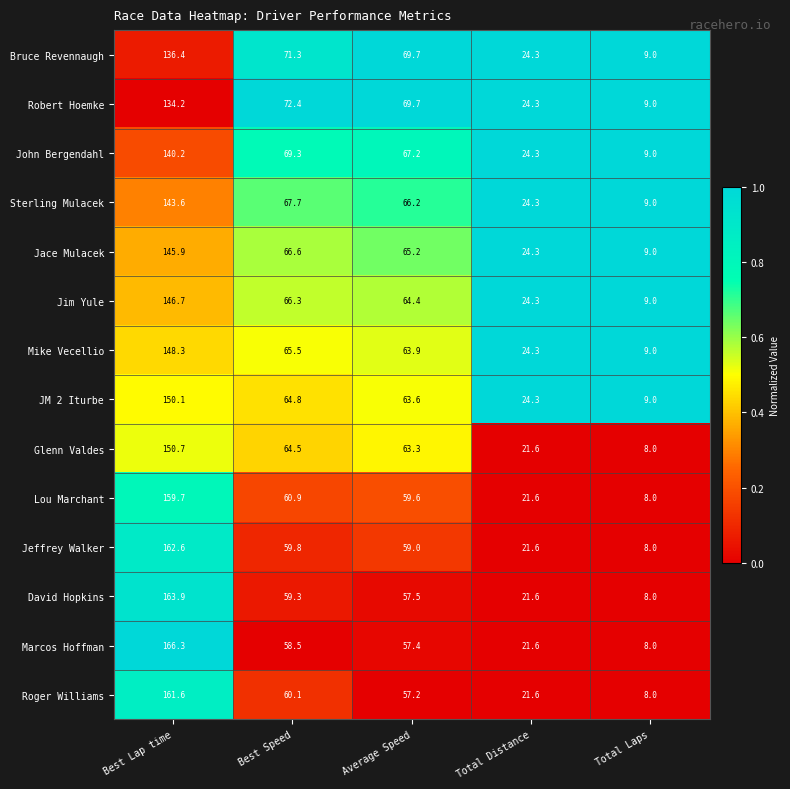

At which label does Bruce Revennaugh first exceed 69?

Best Lap time